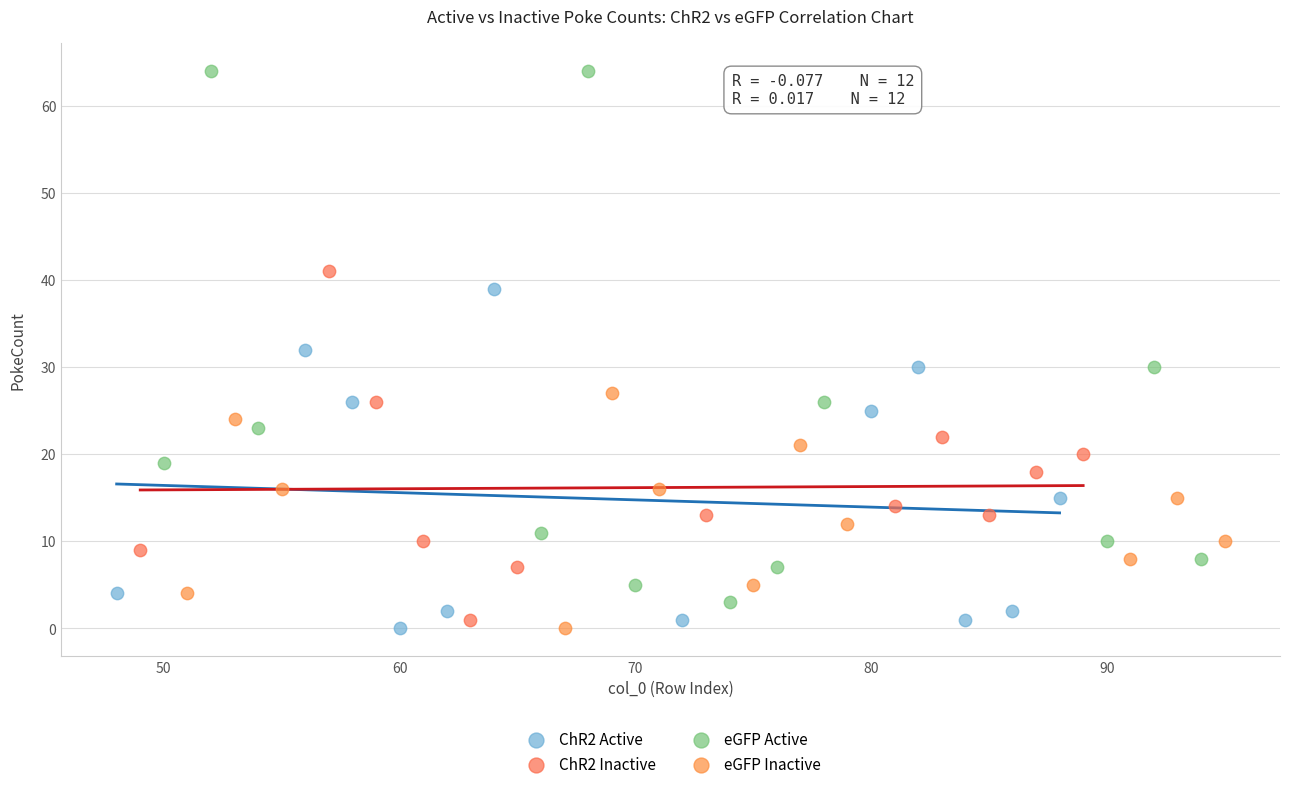

Which series has the largest Y range (max minus min)?

eGFP Active